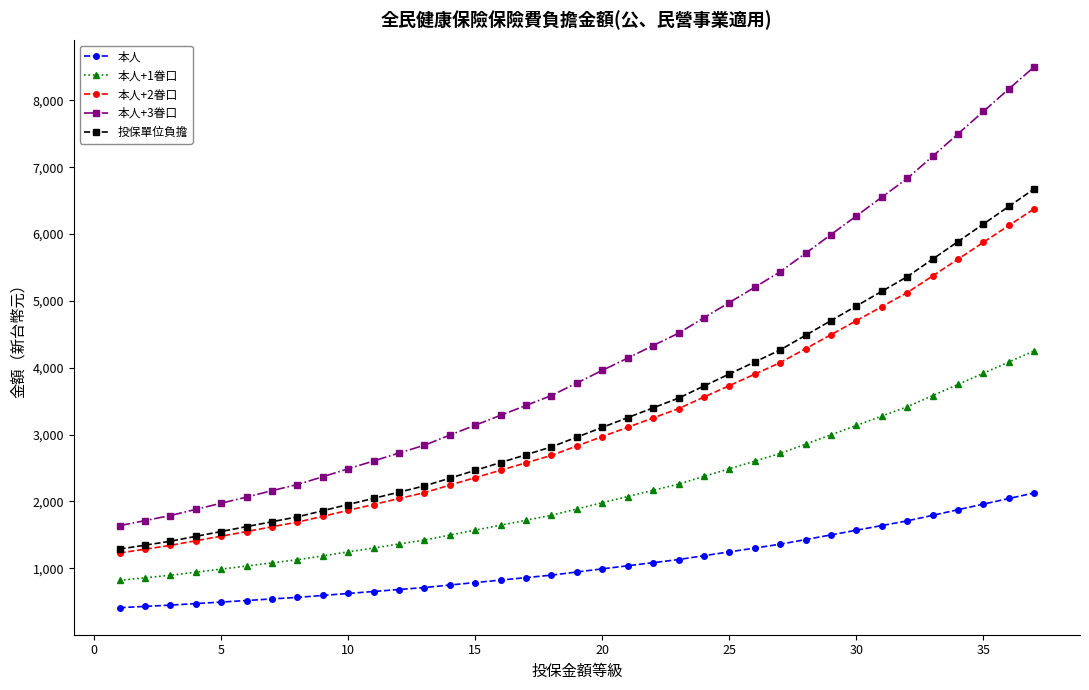

True or false: 本人+1眷口 and 本人+2眷口 intersect in this chart.

False